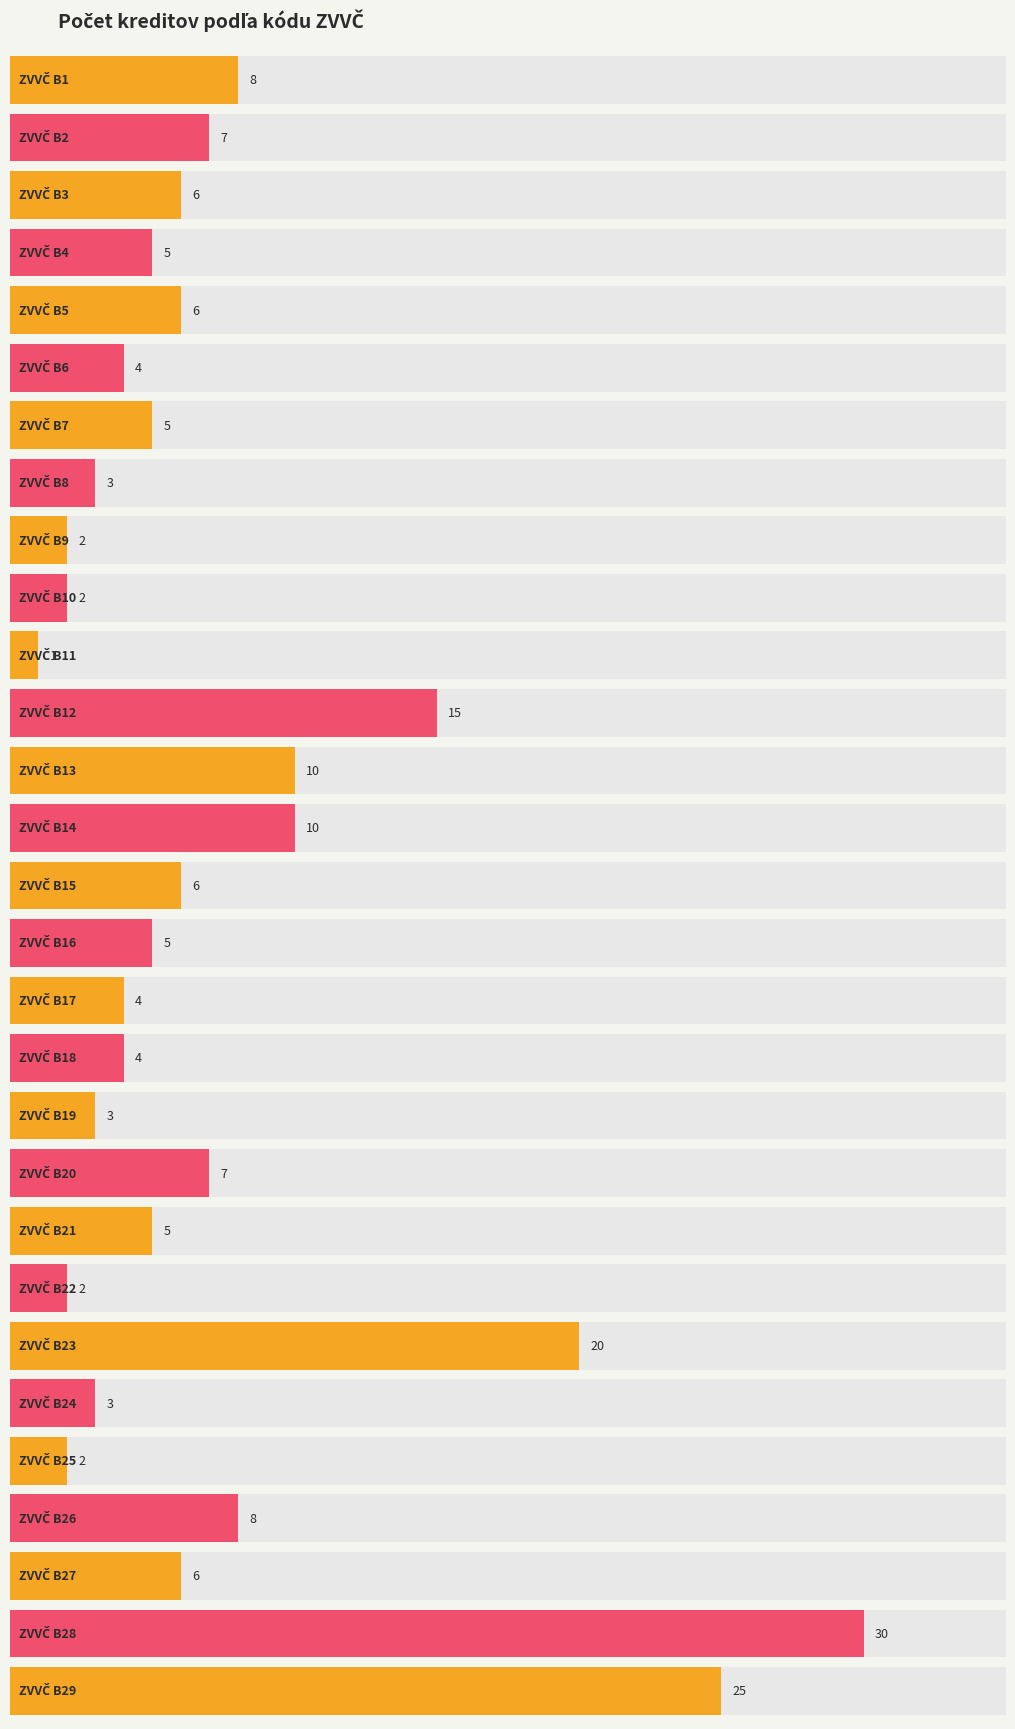

Reading left to right, what are all the values shown in this chart?

8	7	6	5	6	4	5	3	2	2	1	15	10	10	6	5	4	4	3	7	5	2	20	3	2	8	6	30	25